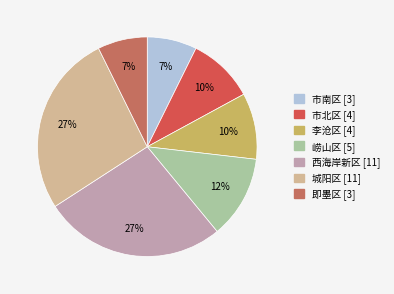

To the nearest percent, what portion does 市南区 represent?

7%